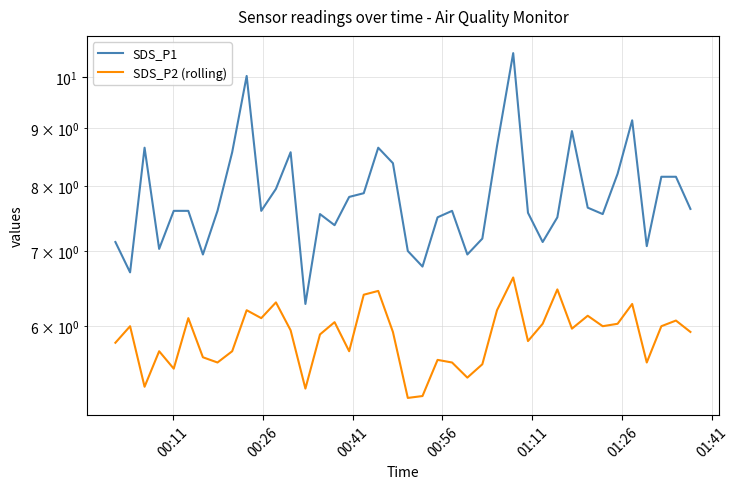

How many lines are shown in the chart?

2